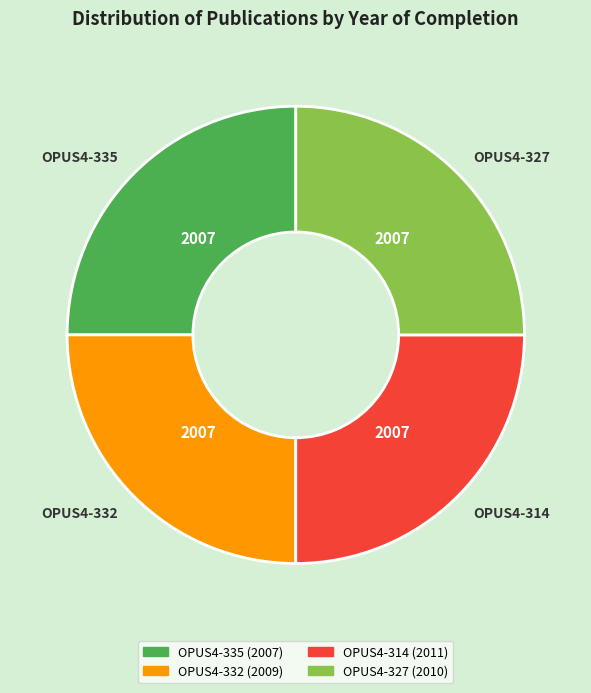

True or false: OPUS4-335 accounts for 25% of the total.

True